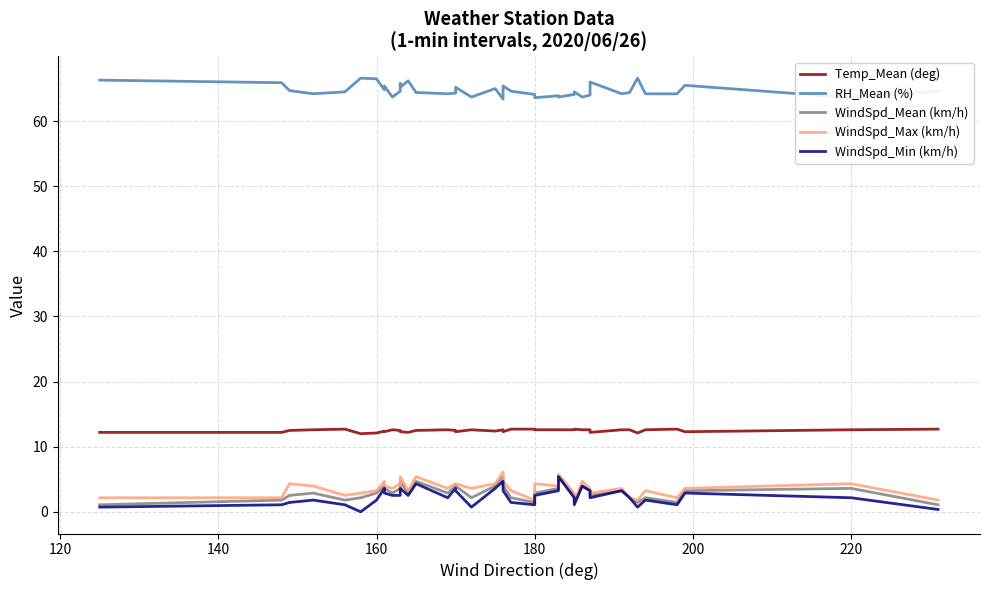

Where is WindSpd_Mean (km/h) nearest to the value 3?

160